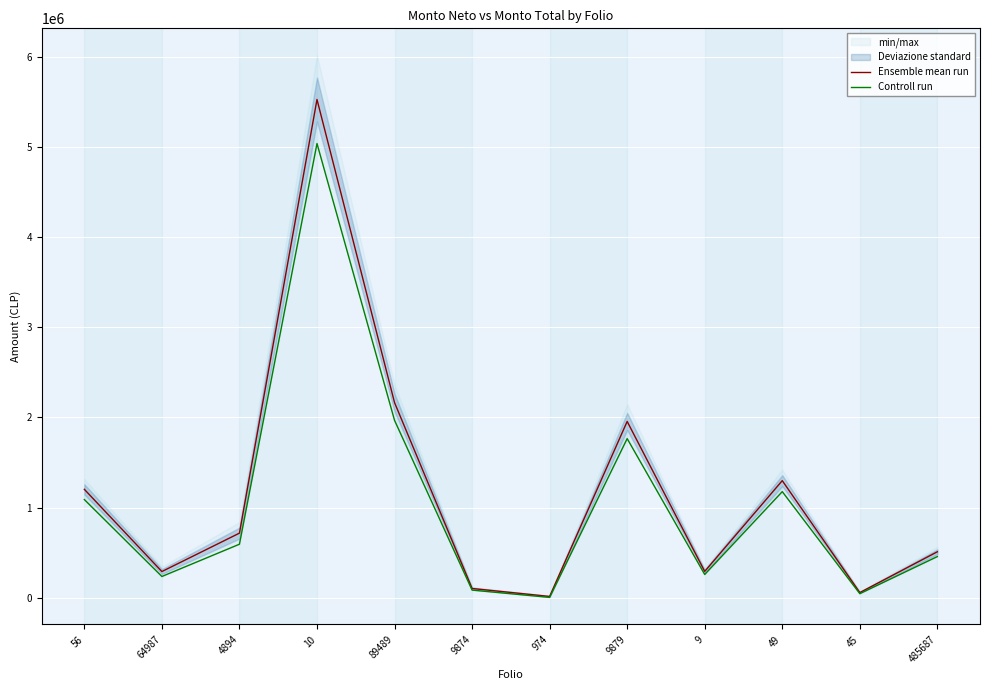

At which label does Controll run first exceed 593964?

56